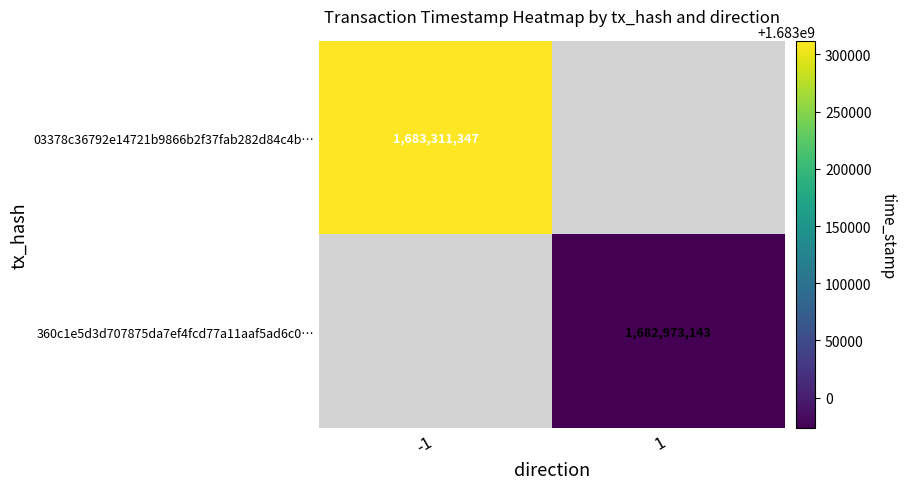

The 360c1e5d3d707875da7ef4fcd77a11aaf5ad6c0… series shows 2196289958 at 1. True or false?

False